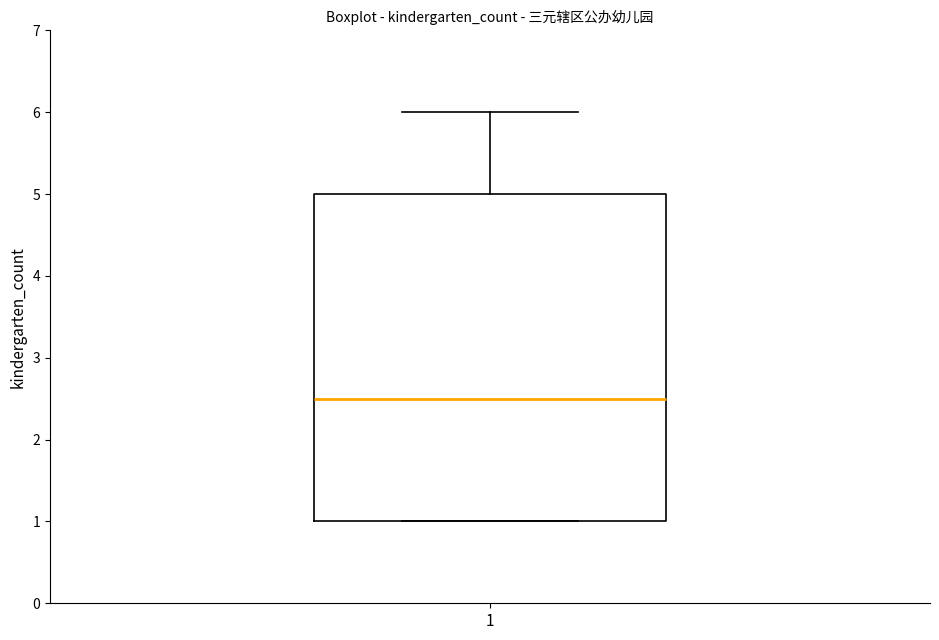

Transcribe this box plot: give where the median line is, the range the box spans, and where the two whiskers end, as read against the y-axis. The values are not printed on the chart, so give them approximately, as read against the axis.

median 2.5, box 1.0 to 5.0, whiskers 1.0 to 6.0